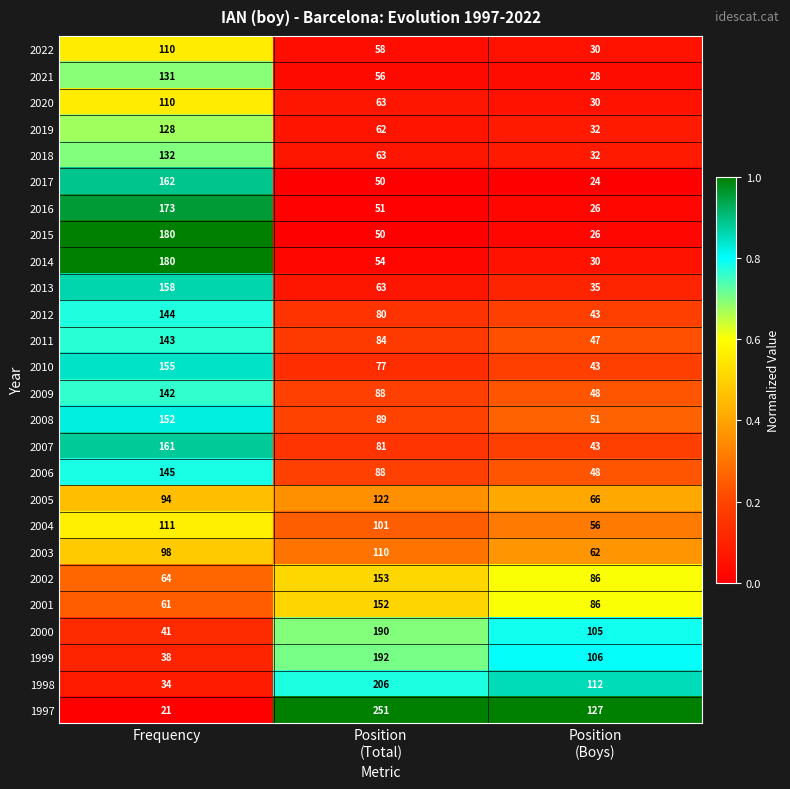

At which category is the sum across all series the highest?

Frequency